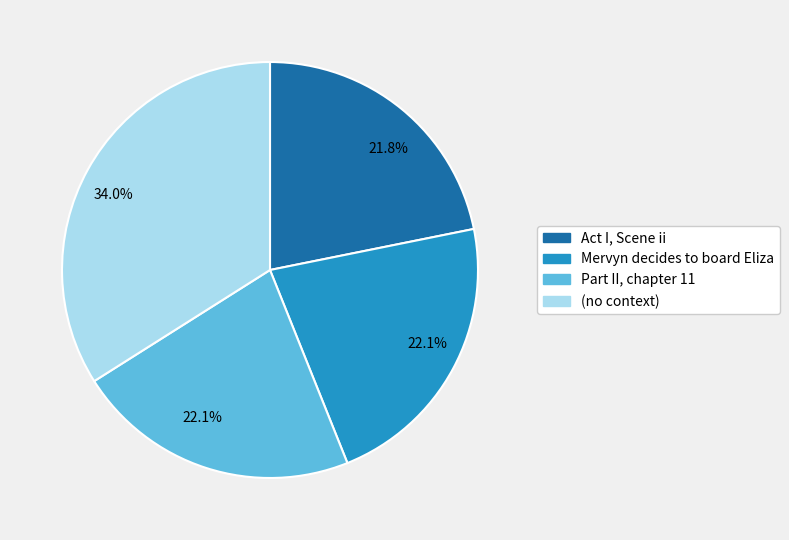

The Mervyn decides to board Eliza slice represents 28% of the pie. True or false?

False